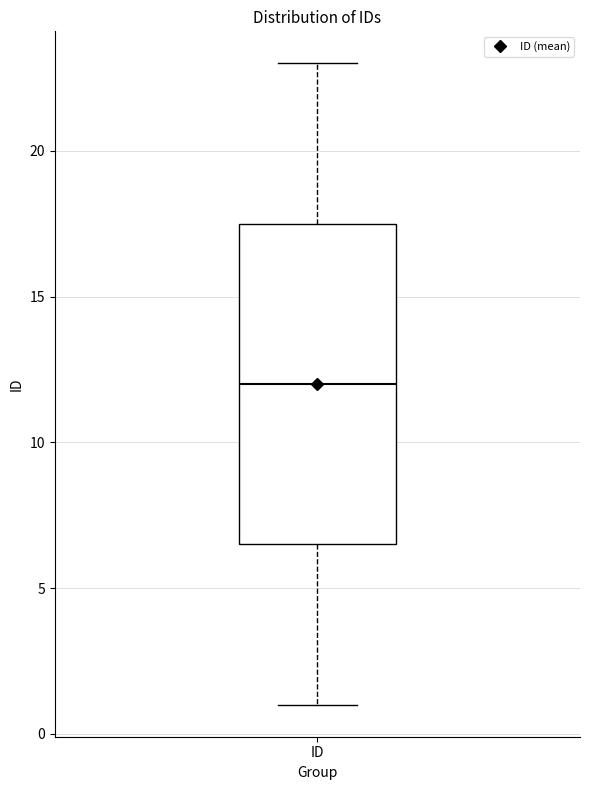

Where does the lower whisker of the box for ID end on the y-axis? The values are not printed on the chart, so give them approximately, as read against the axis.

1.0